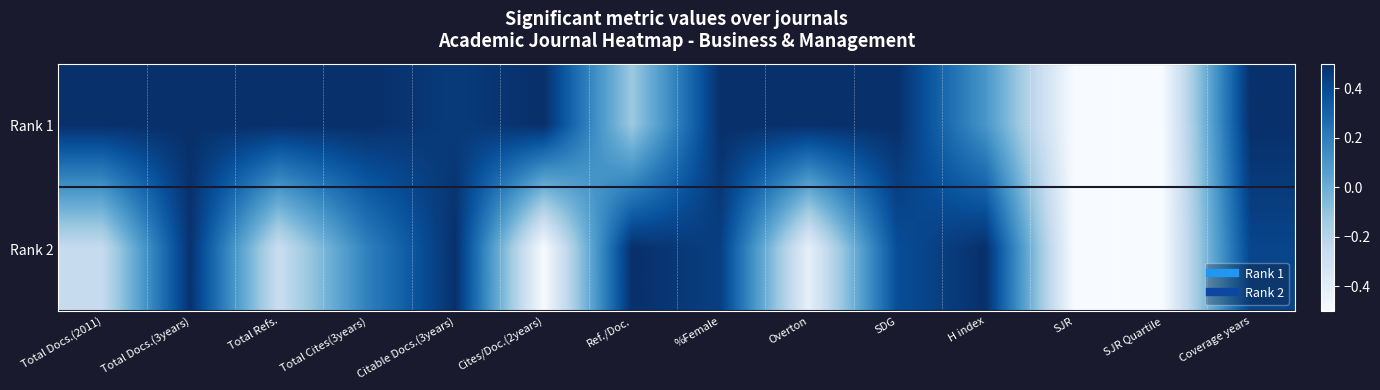

Between Ref./Doc. and Overton, which series saw the biggest shift?

Rank 2